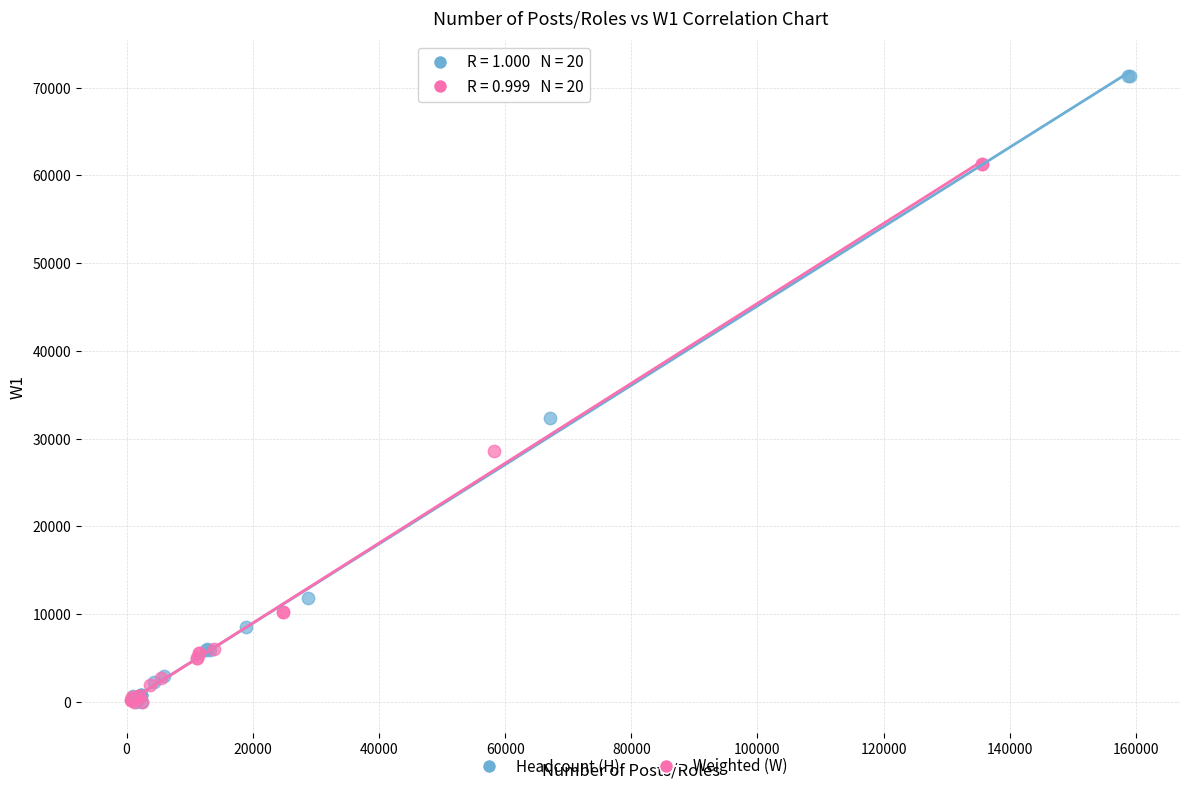

Which series has the largest Y range (max minus min)?

Headcount (H)